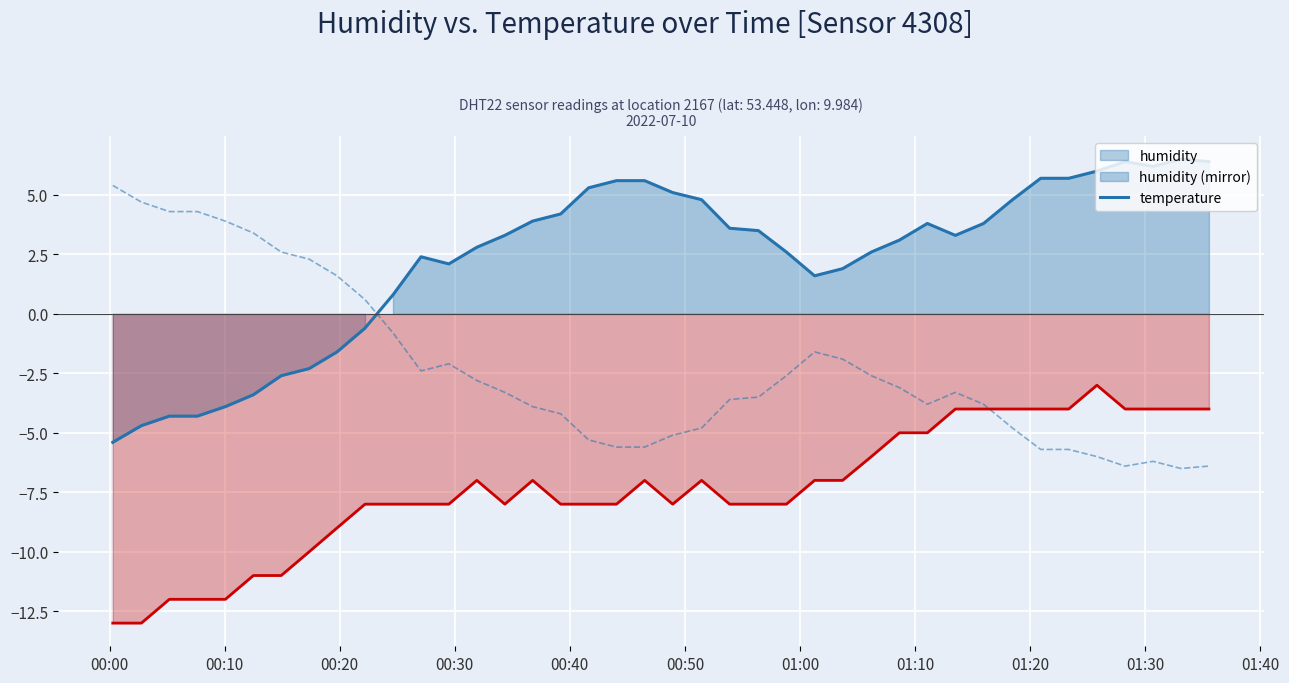

Reading right to left, what are all the values shown in this chart?

humidity: 6.4	6.5	6.2	6.4	6.0	5.7	5.7	4.8	3.8	3.3	3.8	3.1	2.6	1.9	1.6	2.6	3.5	3.6	4.8	5.1	5.6	5.6	5.3	4.2	3.9	3.3	2.8	2.1	2.4	0.8	-0.6	-1.6	-2.3	-2.6	-3.4	-3.9	-4.3	-4.3	-4.7	-5.4
temperature: -4.0	-4.0	-4.0	-4.0	-3.0	-4.0	-4.0	-4.0	-4.0	-4.0	-5.0	-5.0	-6.0	-7.0	-7.0	-8.0	-8.0	-8.0	-7.0	-8.0	-7.0	-8.0	-8.0	-8.0	-7.0	-8.0	-7.0	-8.0	-8.0	-8.0	-8.0	-9.0	-10.0	-11.0	-11.0	-12.0	-12.0	-12.0	-13.0	-13.0
humidity (mirror): -6.4	-6.5	-6.2	-6.4	-6.0	-5.7	-5.7	-4.8	-3.8	-3.3	-3.8	-3.1	-2.6	-1.9	-1.6	-2.6	-3.5	-3.6	-4.8	-5.1	-5.6	-5.6	-5.3	-4.2	-3.9	-3.3	-2.8	-2.1	-2.4	-0.8	0.6	1.6	2.3	2.6	3.4	3.9	4.3	4.3	4.7	5.4